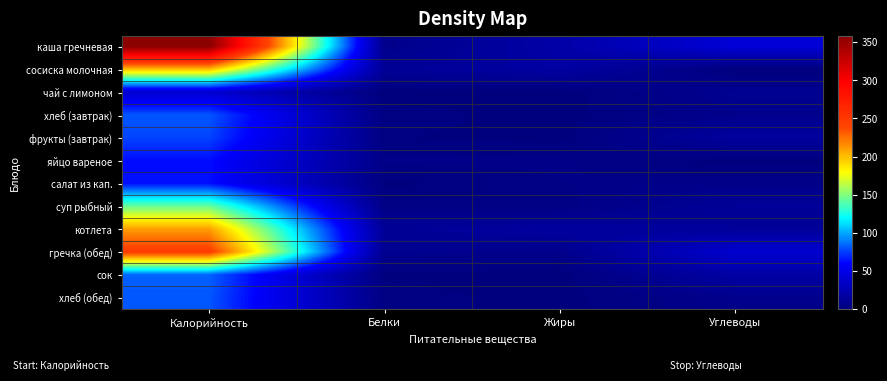

Count the number of data series in this chart.

12